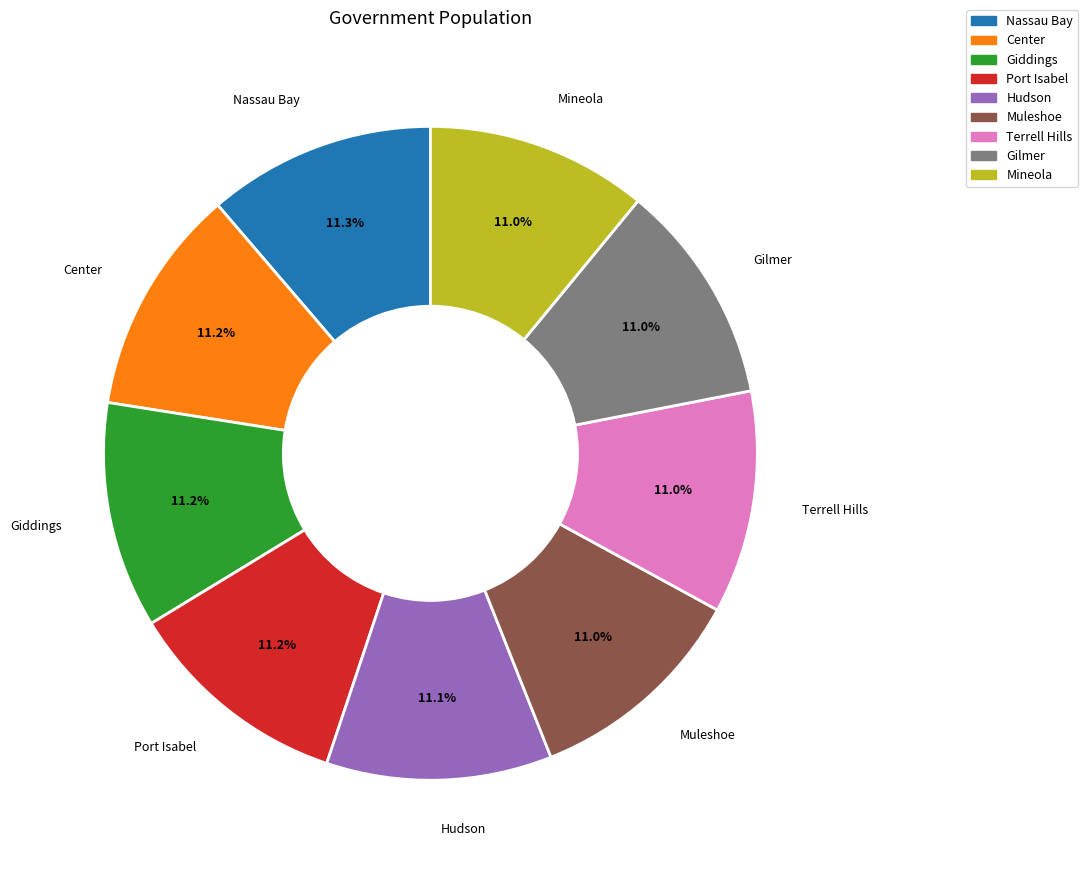

Is the sum of Center and Giddings greater than half?

No